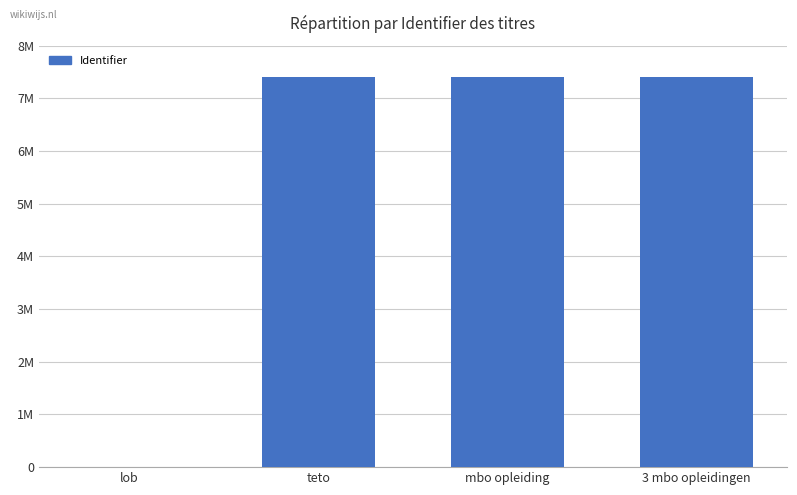

What is the difference between the second highest and minimum values?

7398149